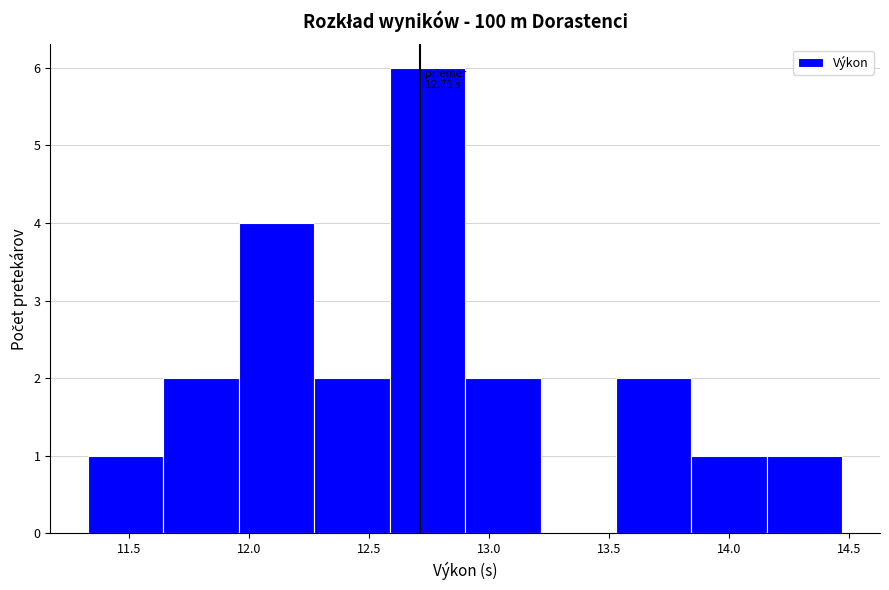

Which range on the x-axis has the tallest bar?

12.60 to 12.90